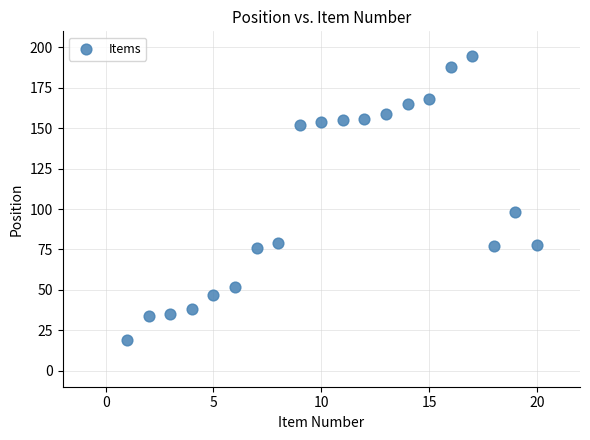

What is the range of X values (max minus min)?

19